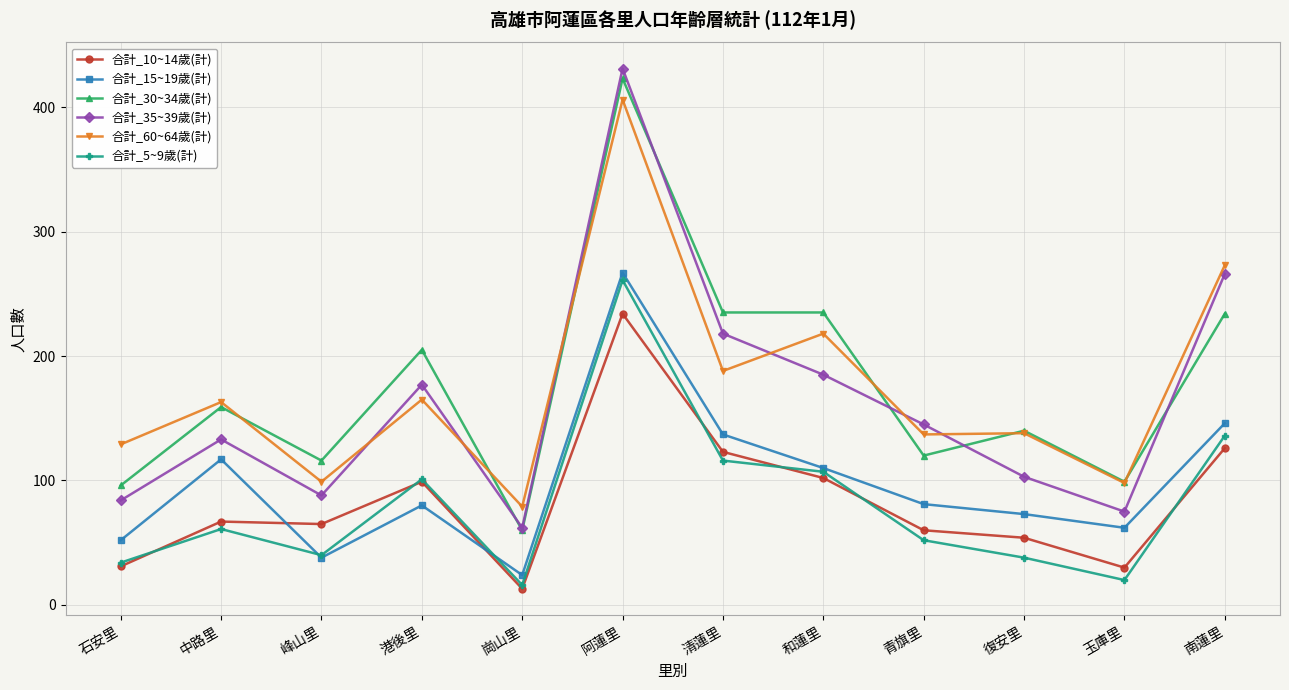

What is the label of the 2nd point from the left?

中路里